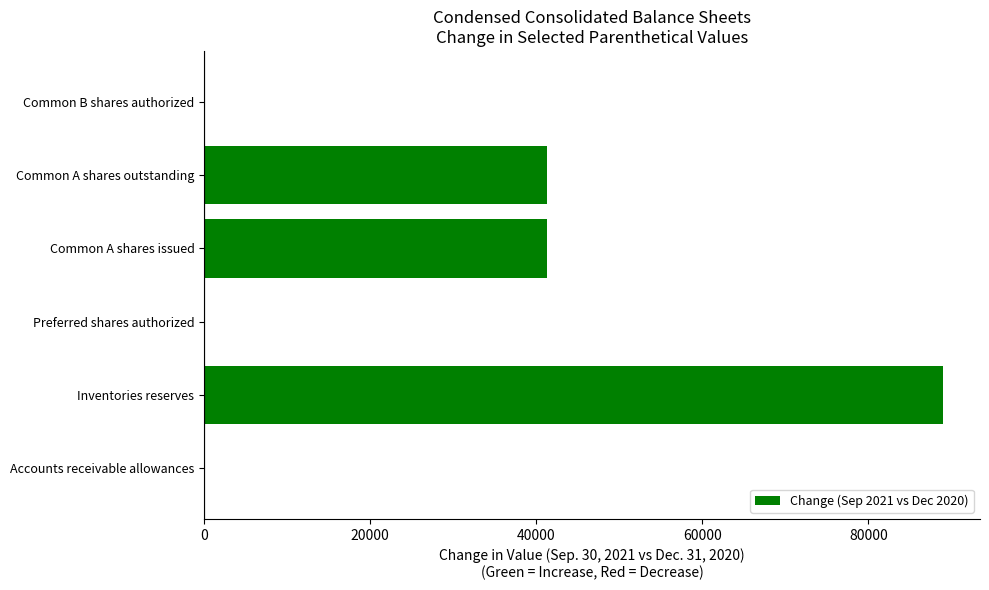

Reading top to bottom, list all the values displayed in this chart.

Common B shares authorized=0	Common A shares outstanding=41333	Common A shares issued=41333	Preferred shares authorized=0	Inventories reserves=89000	Accounts receivable allowances=0